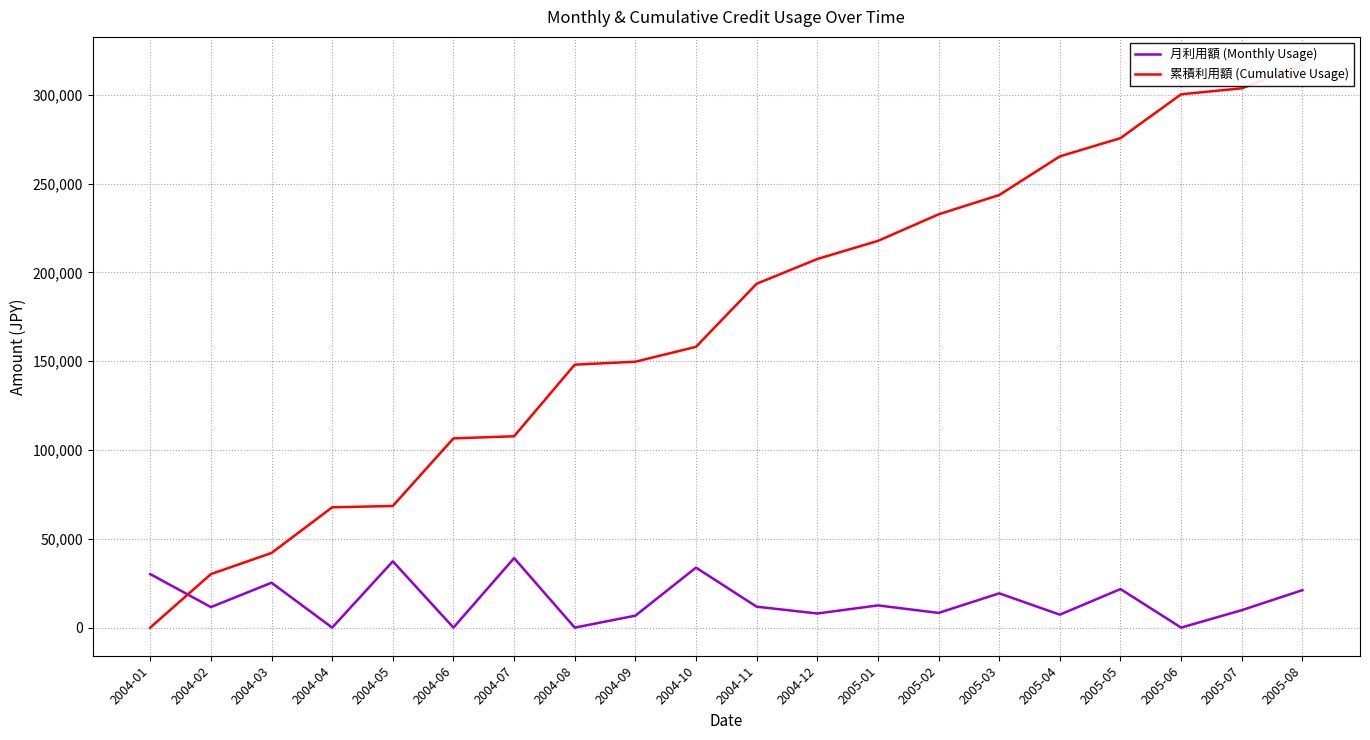

Rank the series at 2005-06 from highest to lowest value.

累積利用額 (Cumulative Usage), 月利用額 (Monthly Usage)